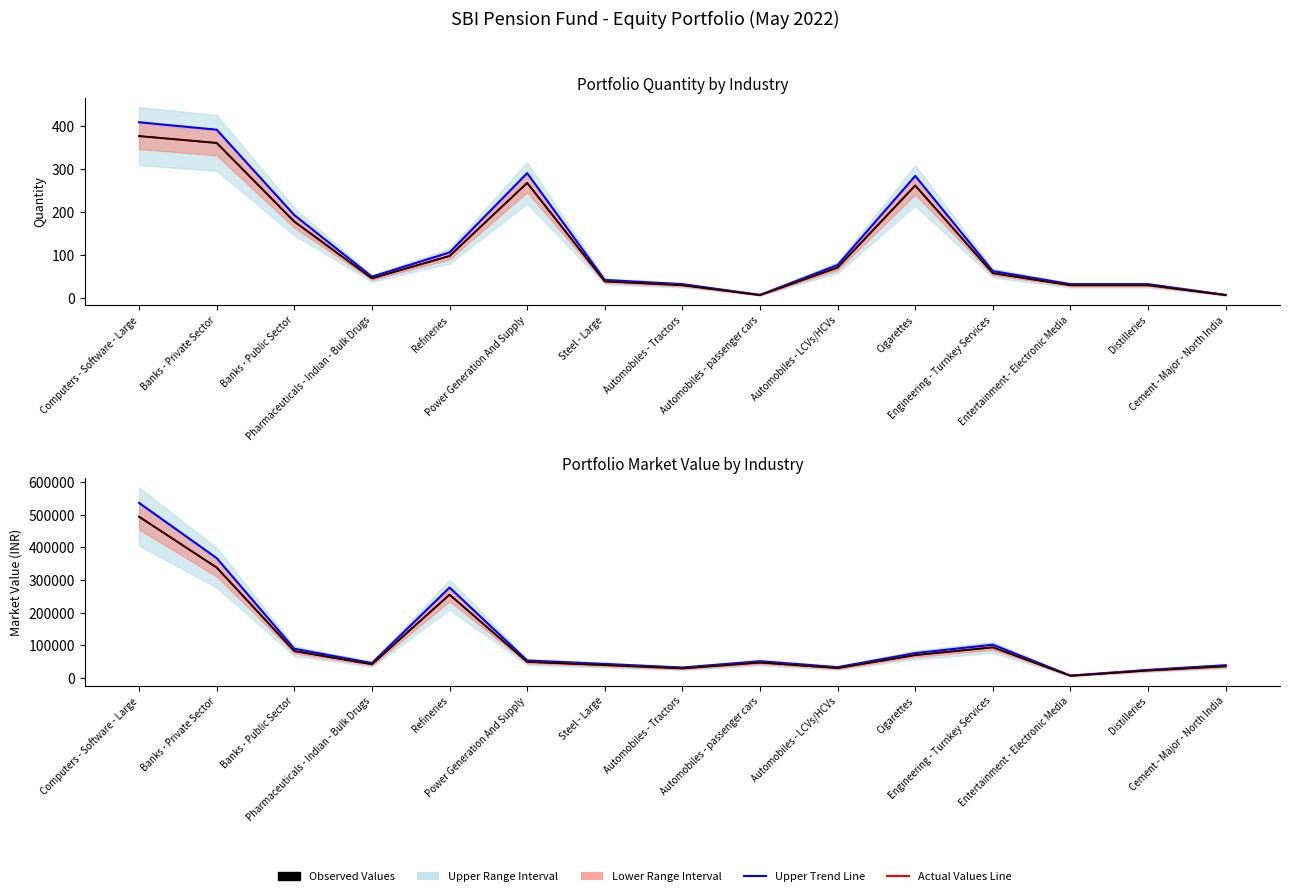

What is the highest value of the Quantity series?

376.0